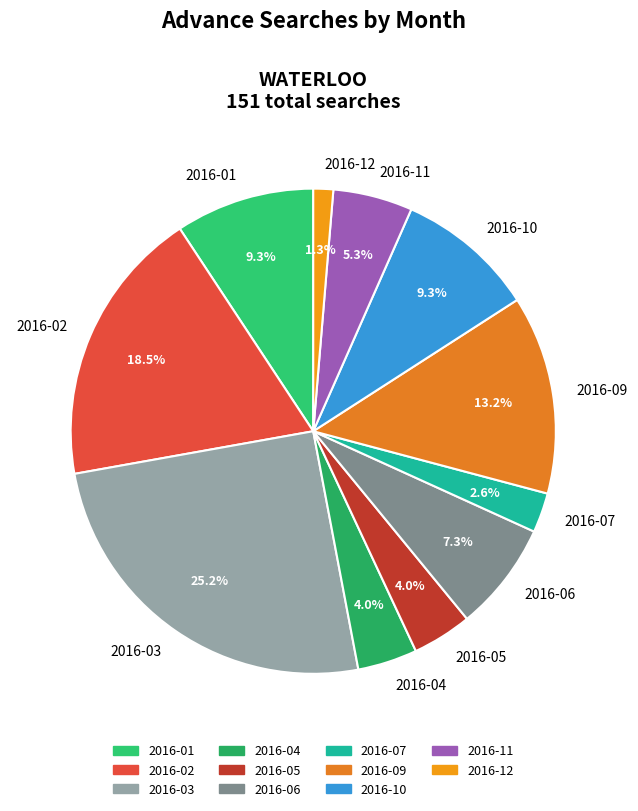

What is the ratio of the value at 2016-09 to the value at 2016-11?

2.5